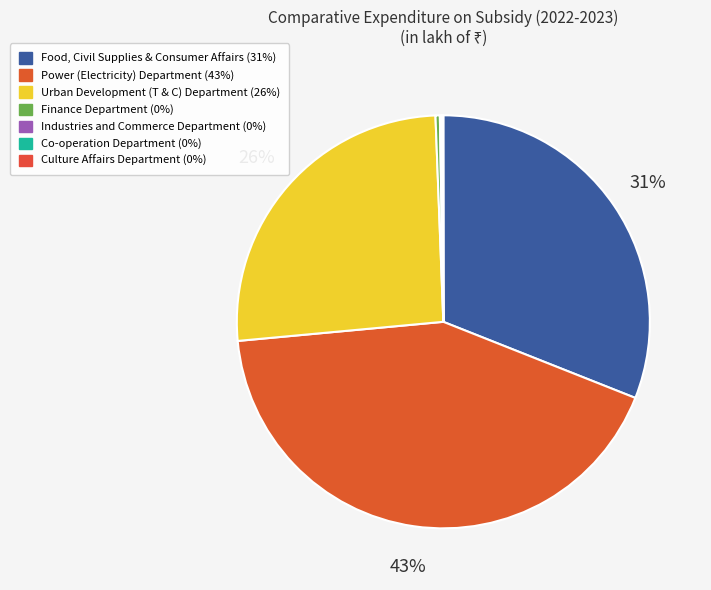

How many slices are in this pie chart?

7